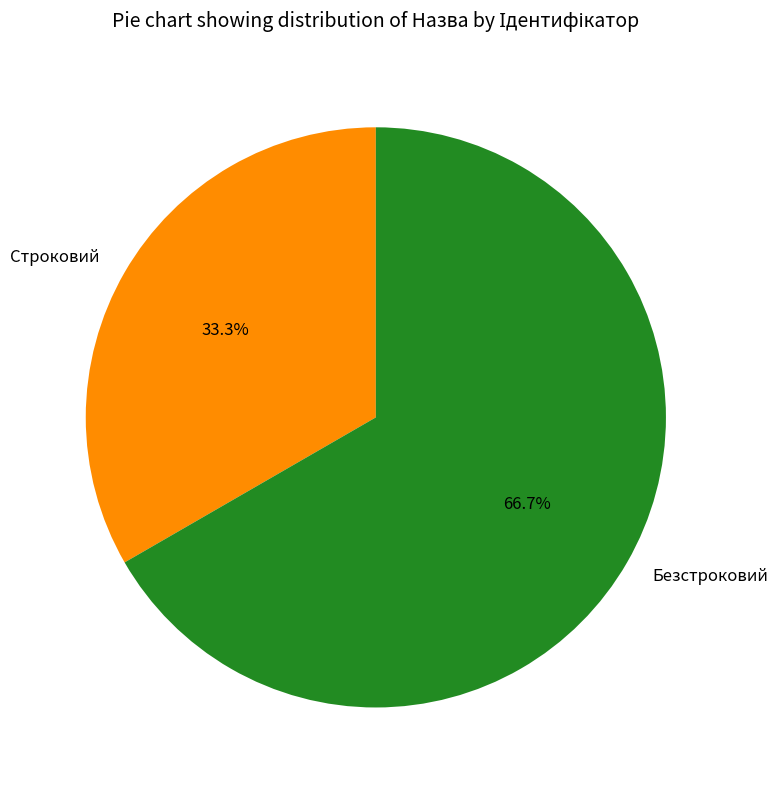

How many slices are in this pie chart?

2